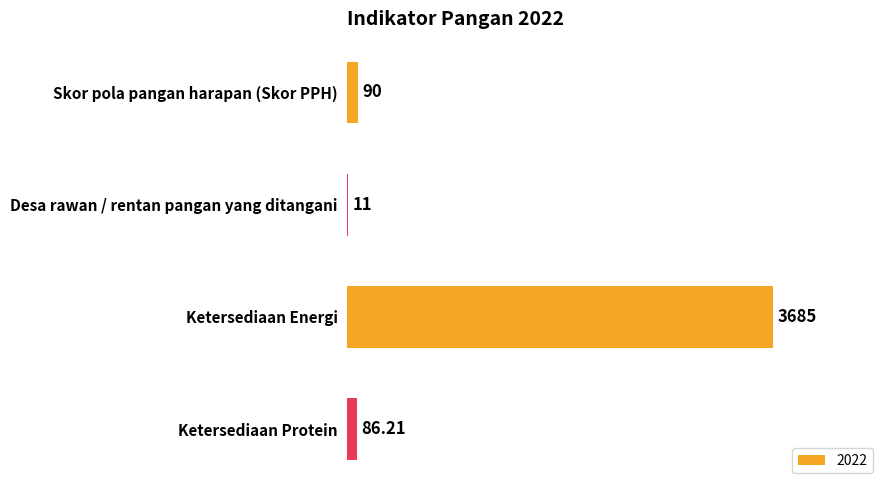

Is it true that the value at Ketersediaan Energi is 1836.6?

False